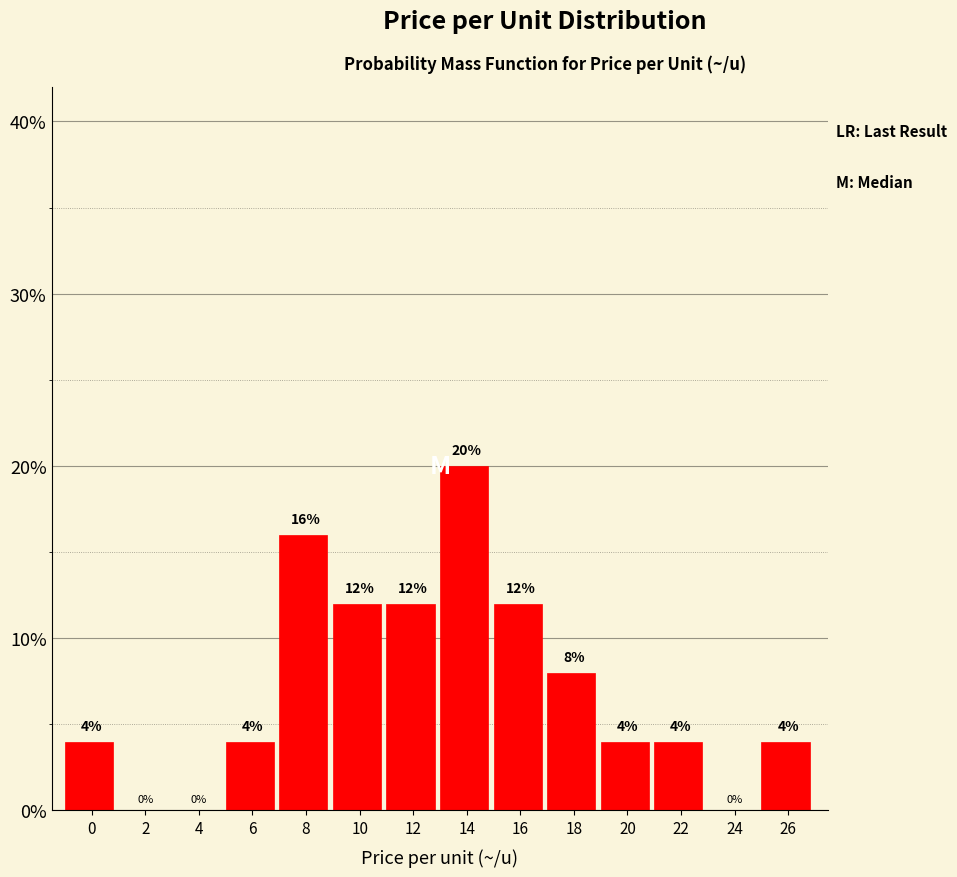

Reading left to right, transcribe all the data shown in this chart.

0=4	2=0	4=0	6=4	8=16	10=12	12=12	14=20	16=12	18=8	20=4	22=4	24=0	26=4